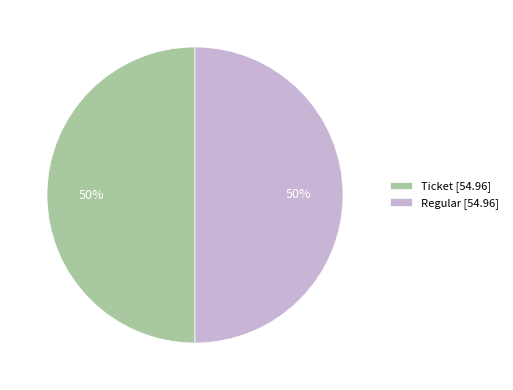

The Ticket [54.96] slice represents 50% of the pie. True or false?

True